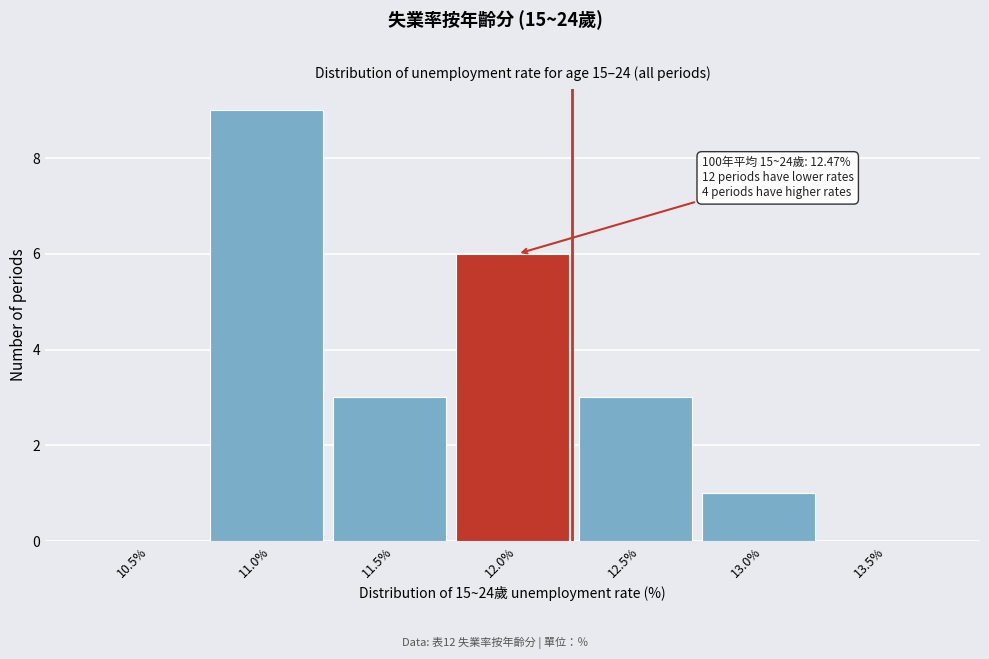

Reading right to left, extract all data points from this chart.

13.5%=0	13.0%=1	12.5%=3	12.0%=6	11.5%=3	11.0%=9	10.5%=0